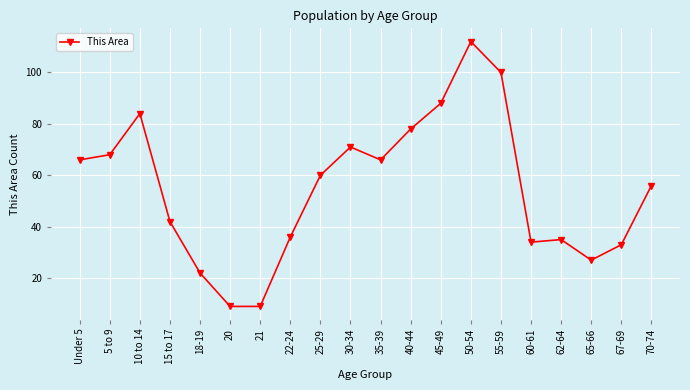

What is the sum of all values?

1096